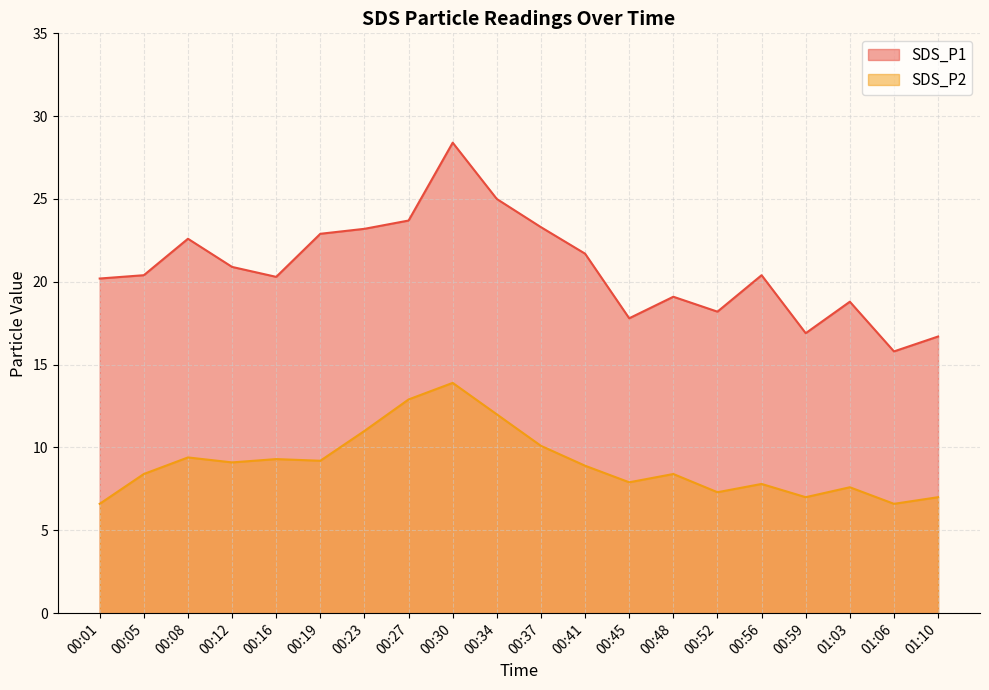

What is the sum of the SDS_P1 values at 00:56 and 00:08?

43.0